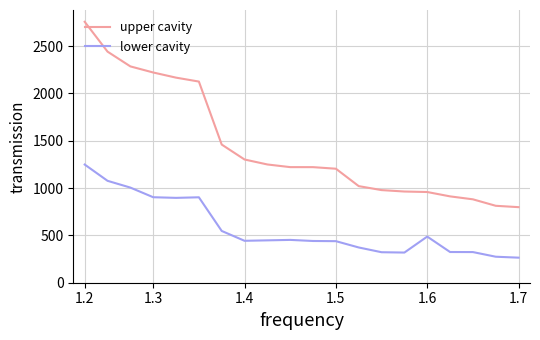

Which series has the largest total across all categories?

upper cavity